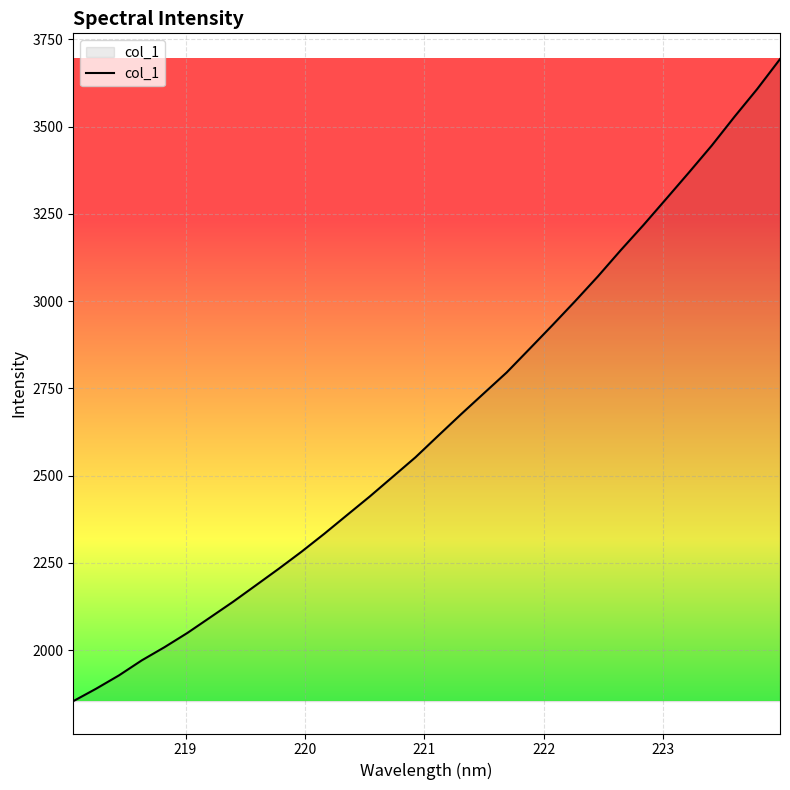

What is the difference between the maximum and minimum values?

1839.7